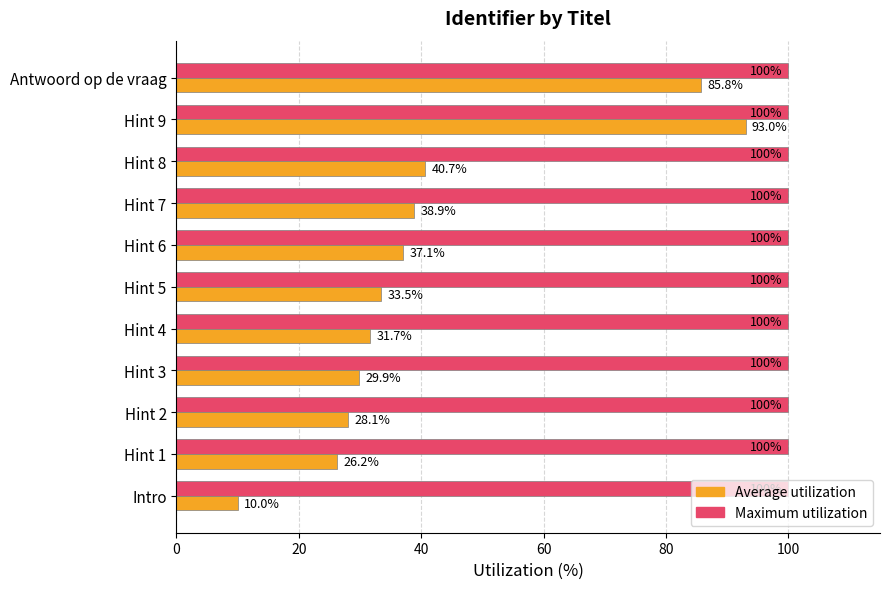

Count the number of data series in this chart.

2